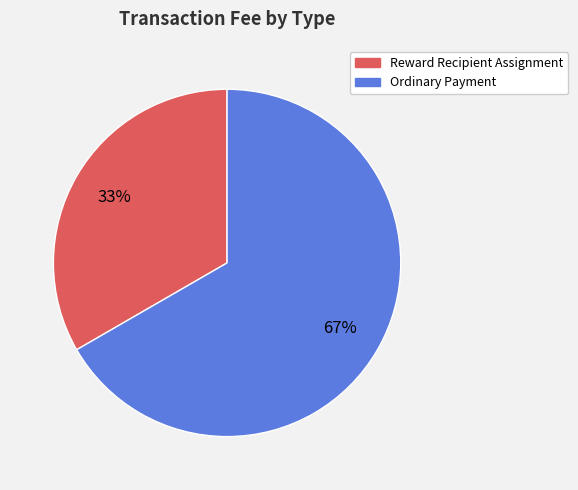

How many slices are in this pie chart?

2